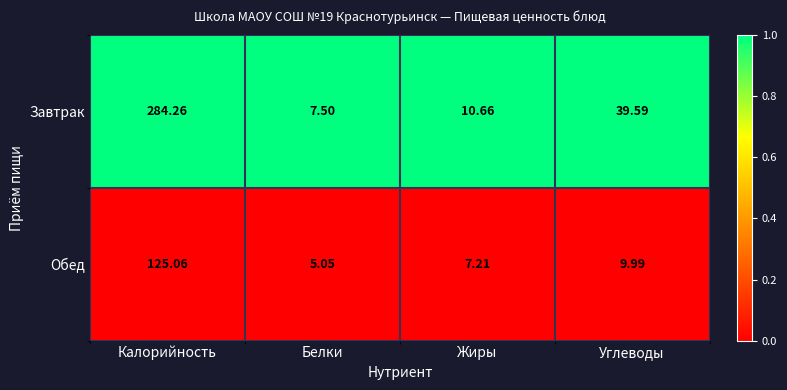

At which label does Завтрак reach its minimum?

Белки